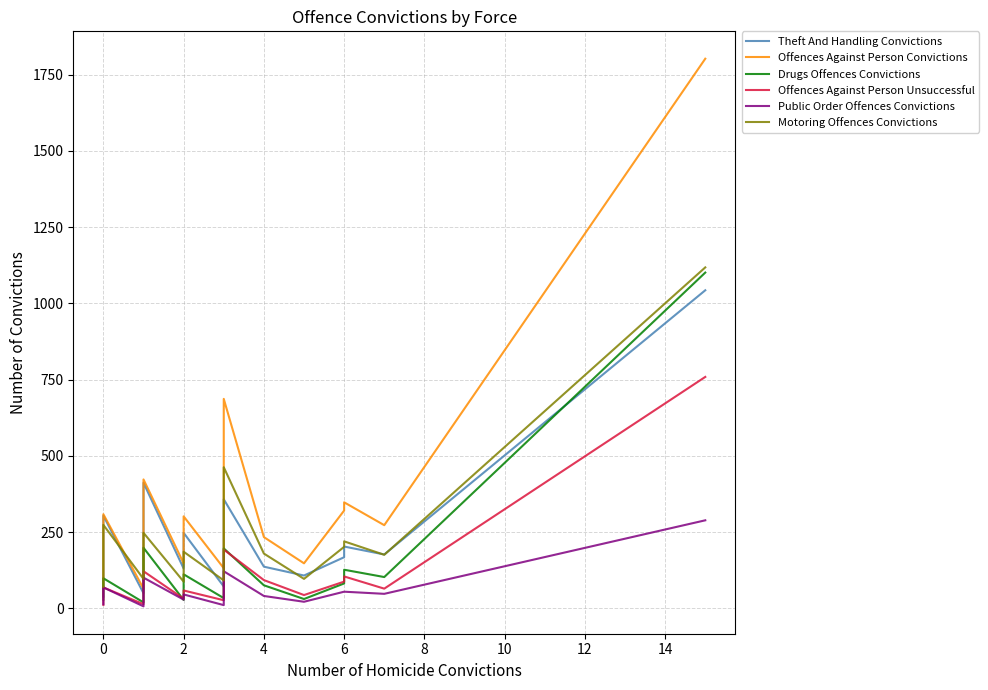

What is the average value of the Offences Against Person Convictions series?

267